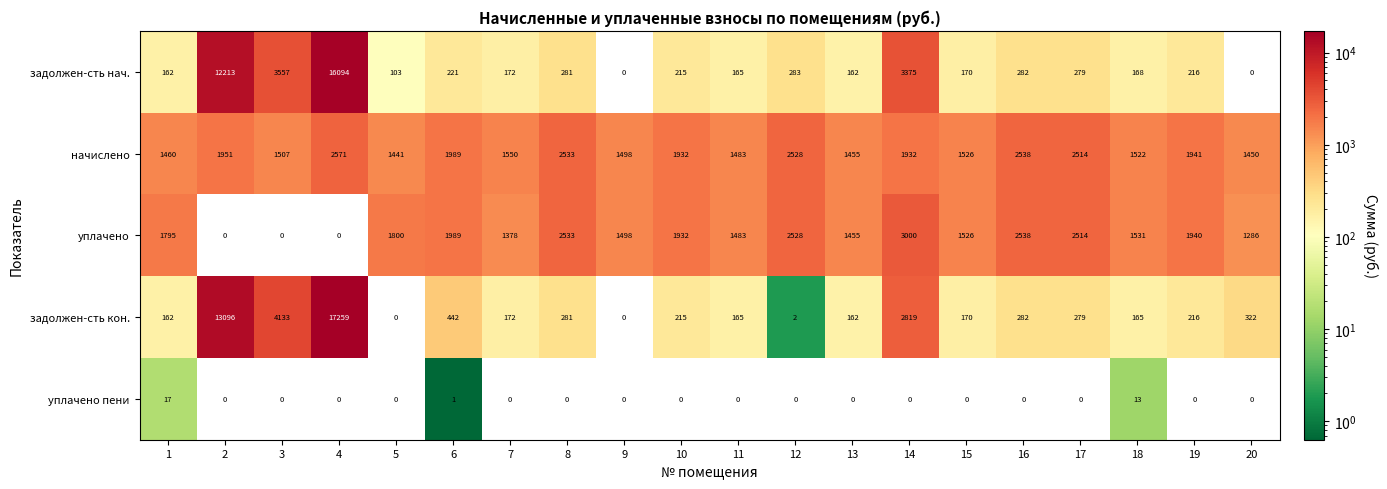

Is it true that задолжен-сть кон. equals 179 at 17?

False